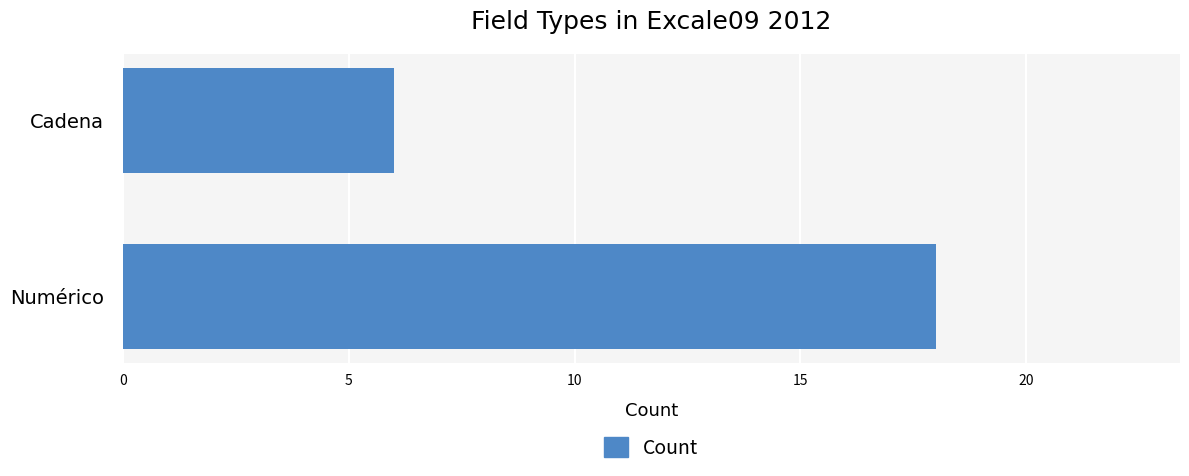

What is the average value?

12